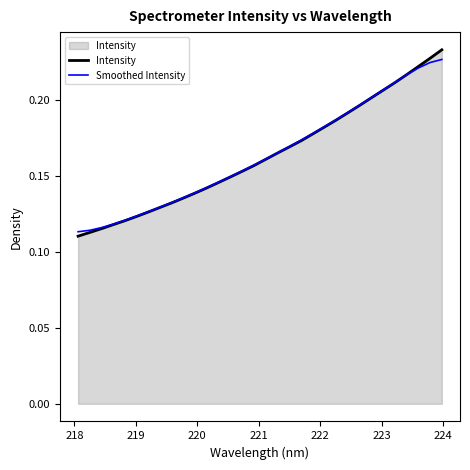

Which series has the largest range (max minus min)?

Intensity